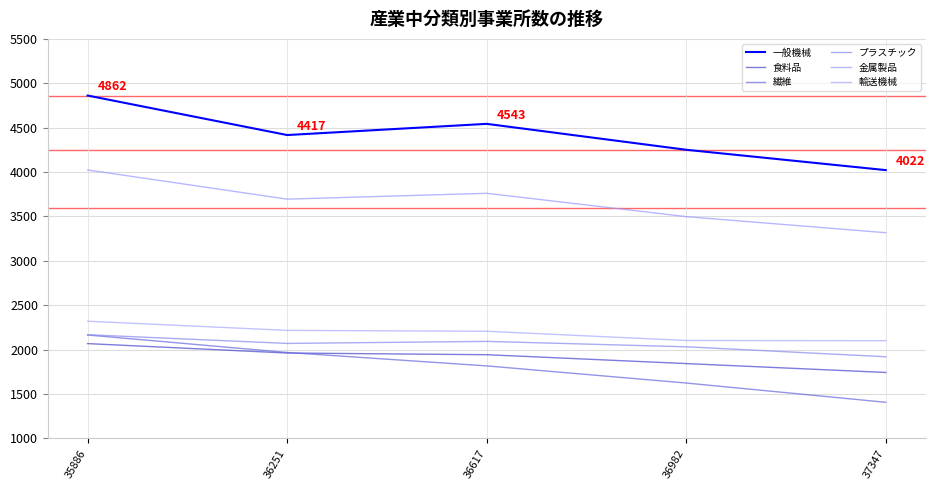

Does the chart have visible grid lines?

Yes